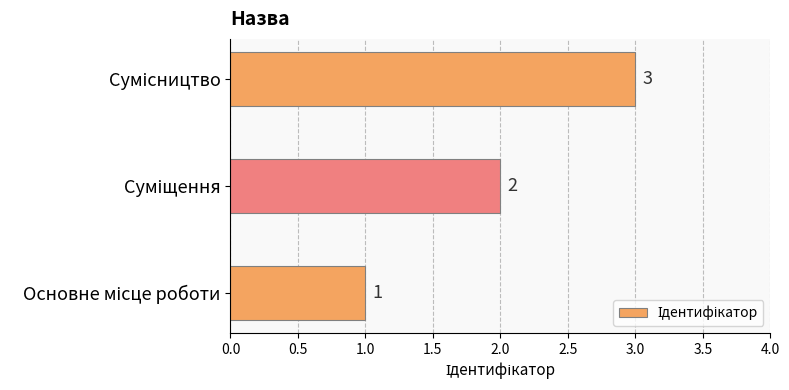

What is the sum of all values?

6